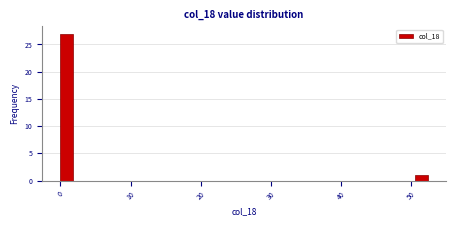

Around what value on the x-axis is the tallest bar? Give the approximate position of its centre, as read against the axis.

1